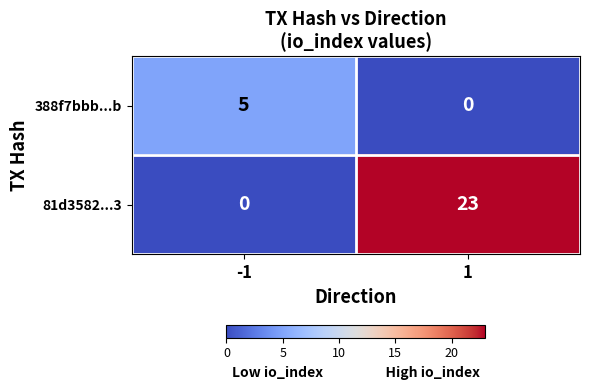

What is the difference between the 388f7bbb...b values at -1 and 1?

5